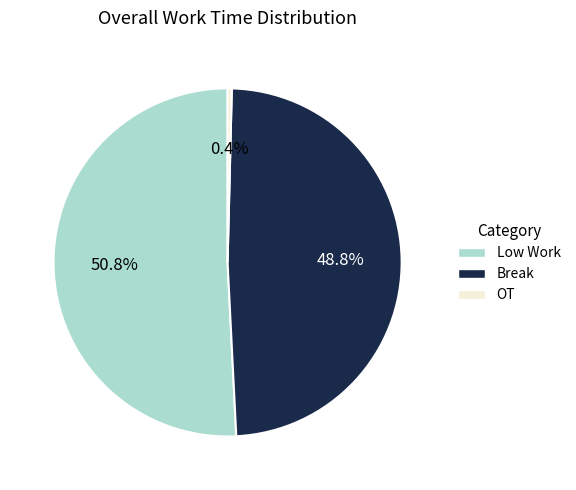

Which slice is the smallest?

OT